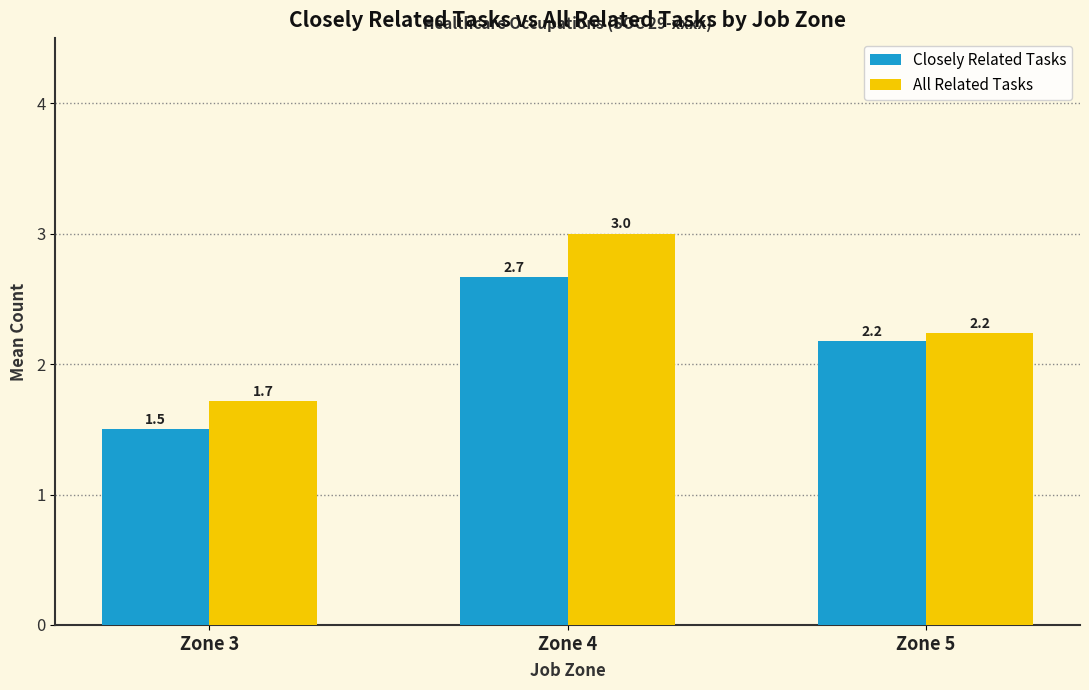

Which series has the widest spread of values?

All Related Tasks